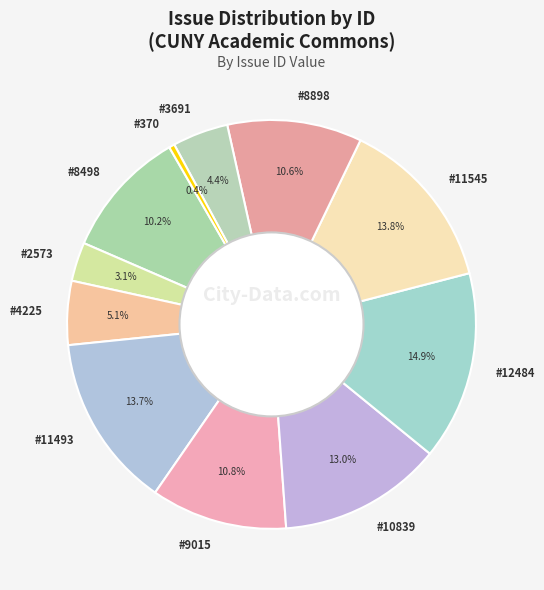

Which category has the smallest portion of the pie?

#370